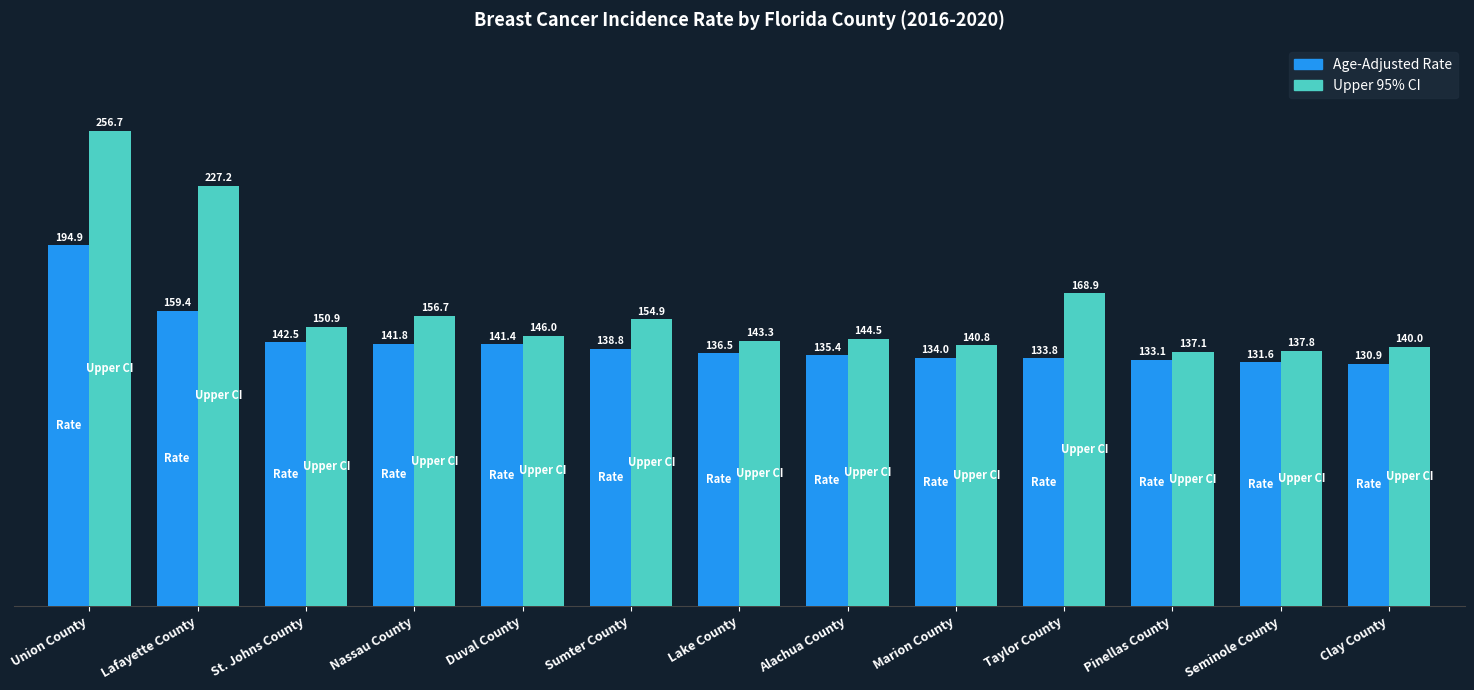

Which series has the widest spread of values?

Upper 95% CI